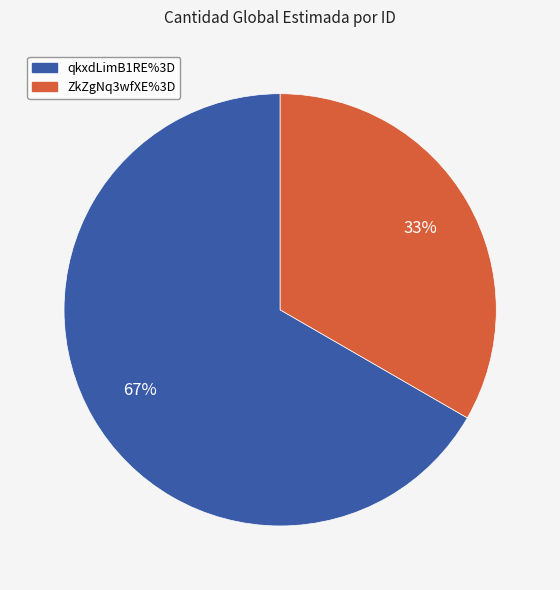

Which category has the biggest portion of the pie?

qkxdLimB1RE%3D